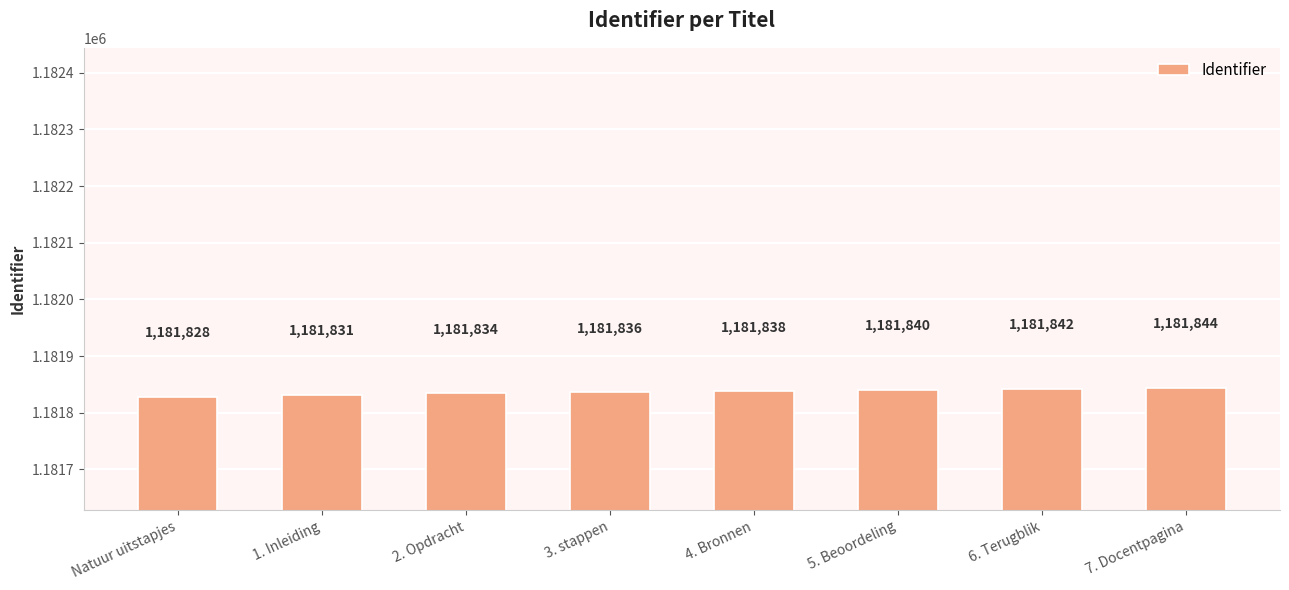

How many data points does each series have?

8